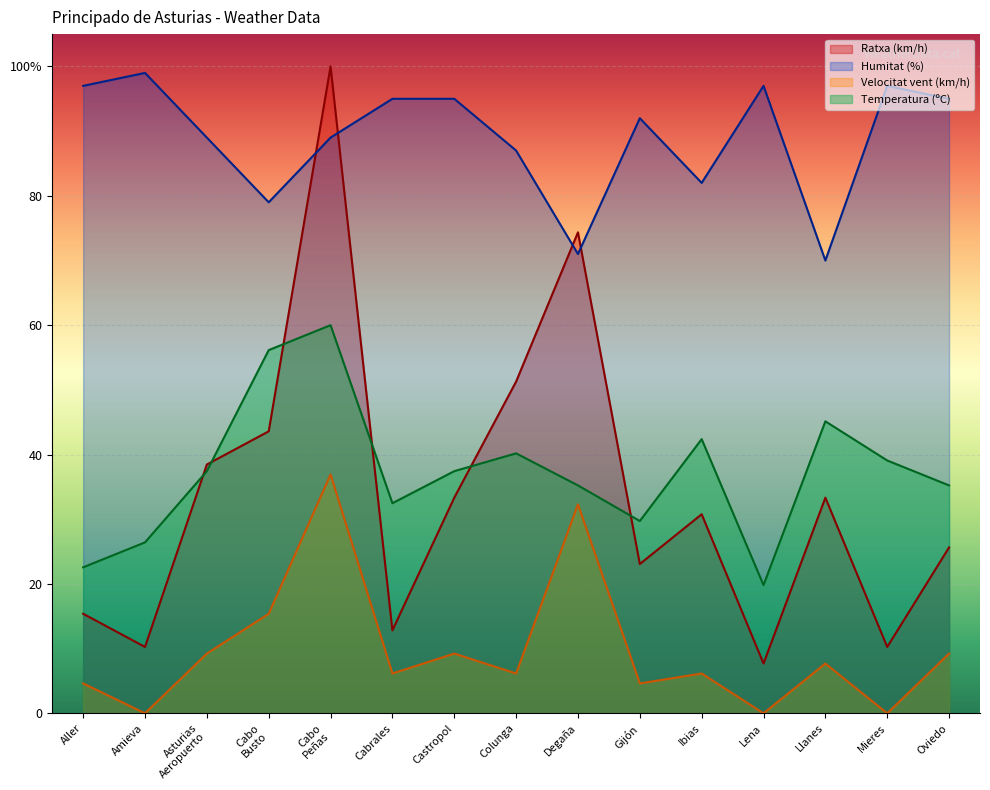

Read the Humitat (%) value at Degaña.

71.0